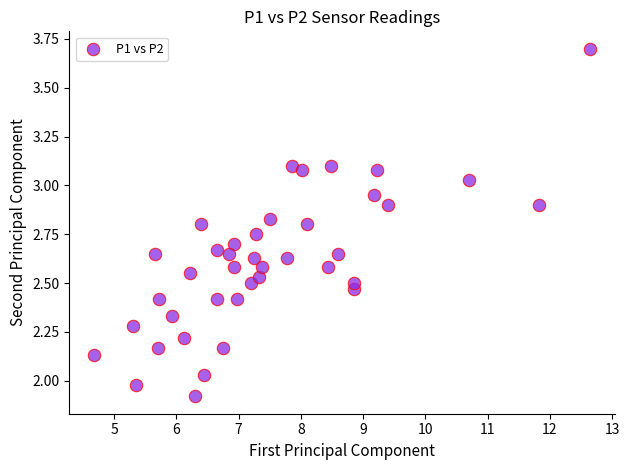

What is the range of X values (max minus min)?

8.0